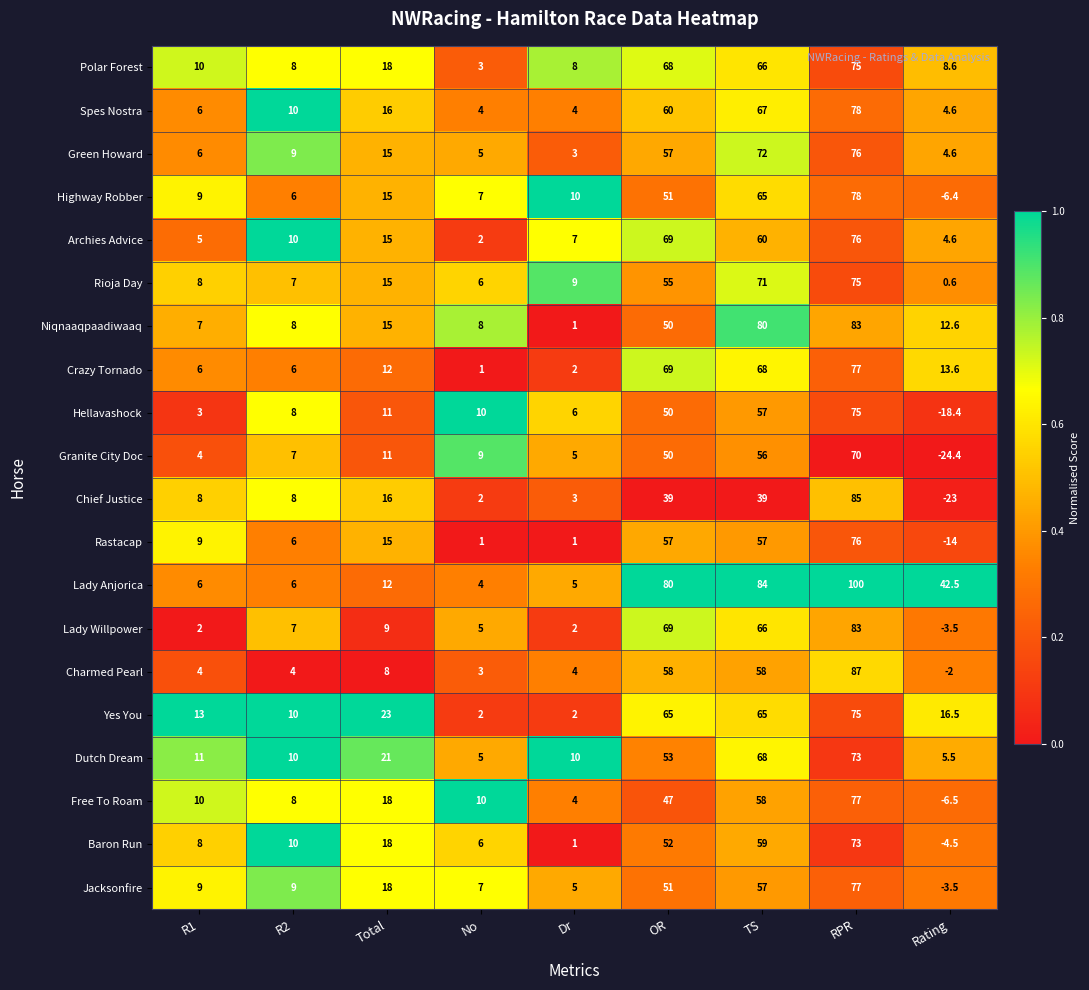

What is the difference between the second highest and second lowest values in the Rioja Day series?

65.0